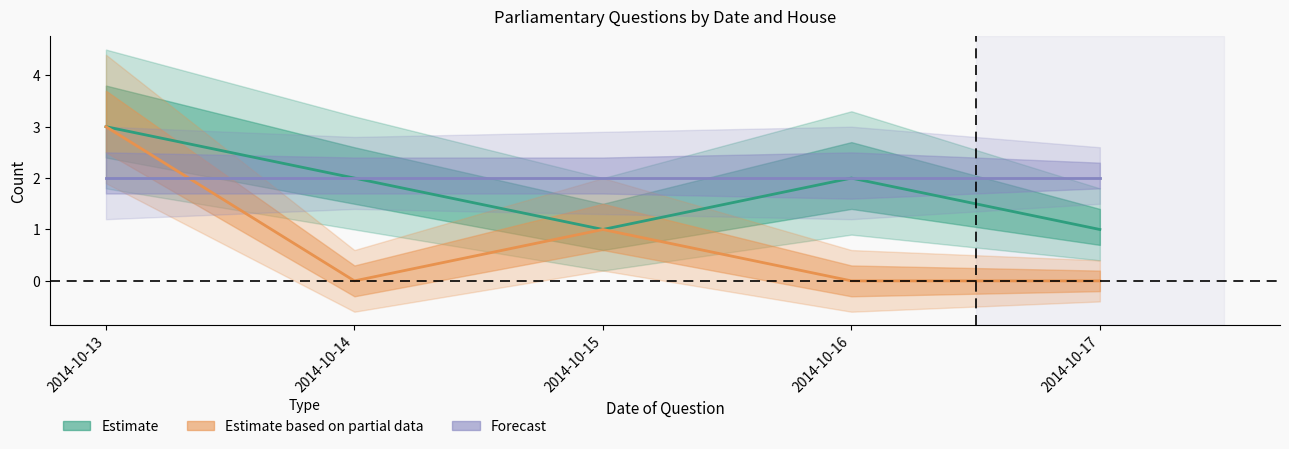

What is the average value of the Forecast series?

2